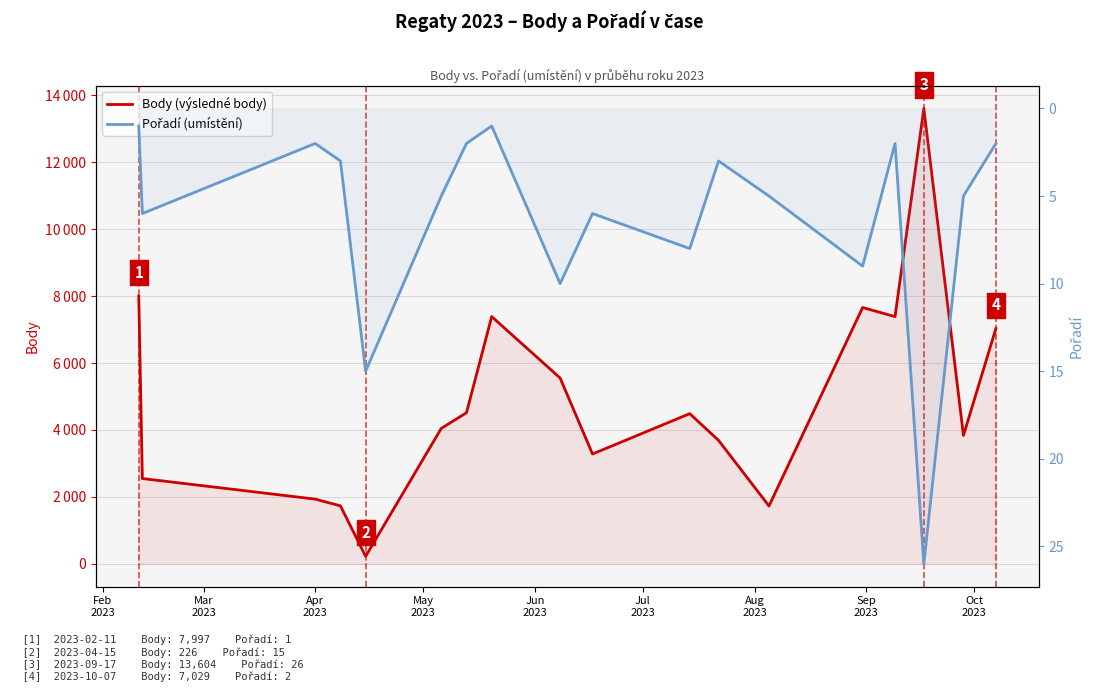

True or false: Pořadí (umístění) and Body (výsledné body) intersect in this chart.

False